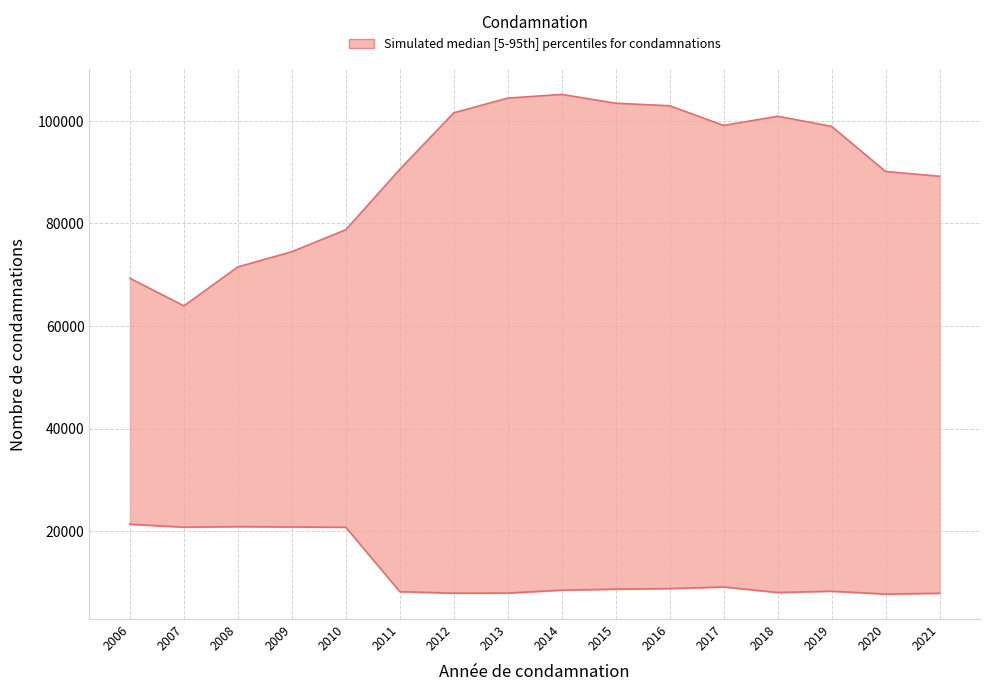

What is the total value across all series at 2013?

112380